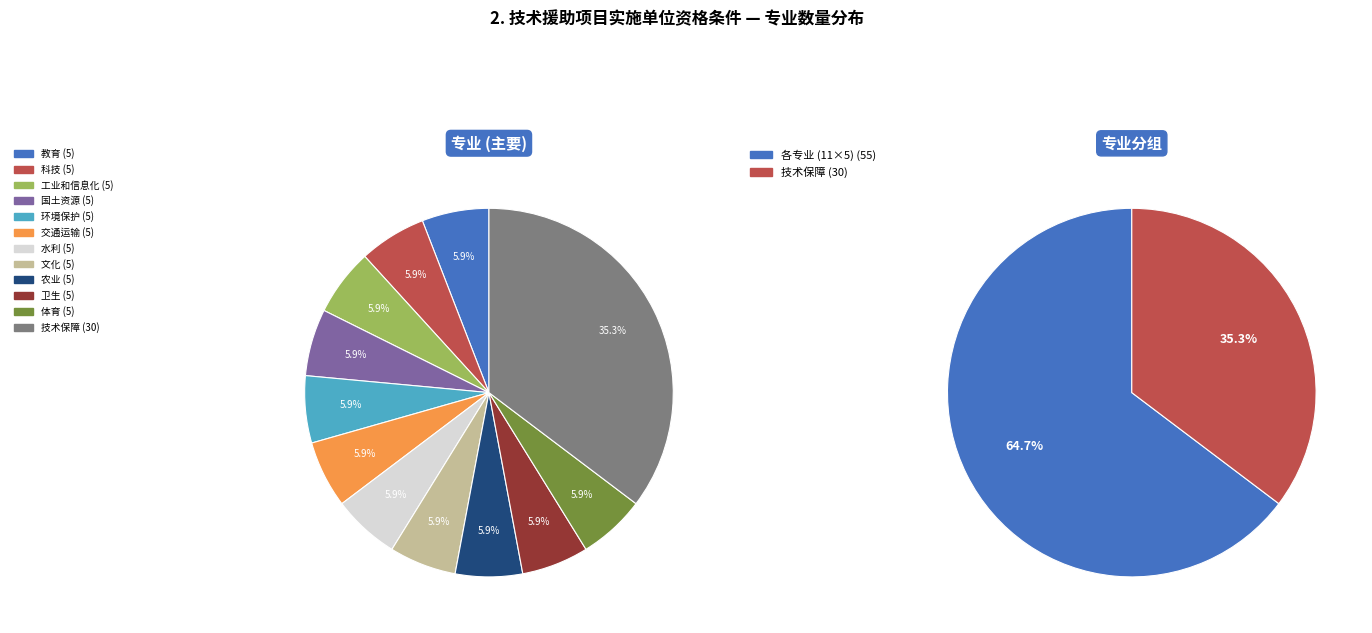

To the nearest percent, what portion does 国土资源 represent?

6%